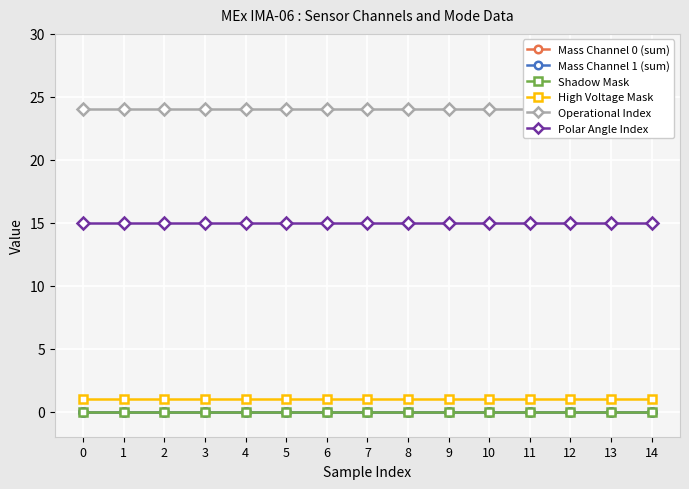

Reading left to right, extract all data points from this chart.

Mass Channel 0 (sum): 0=0	1=0	2=0	3=0	4=0	5=0	6=0	7=0	8=0	9=0	10=0	11=0	12=0	13=0	14=0
Mass Channel 1 (sum): 0=0	1=0	2=0	3=0	4=0	5=0	6=0	7=0	8=0	9=0	10=0	11=0	12=0	13=0	14=0
Shadow Mask: 0=0	1=0	2=0	3=0	4=0	5=0	6=0	7=0	8=0	9=0	10=0	11=0	12=0	13=0	14=0
High Voltage Mask: 0=1	1=1	2=1	3=1	4=1	5=1	6=1	7=1	8=1	9=1	10=1	11=1	12=1	13=1	14=1
Operational Index: 0=24	1=24	2=24	3=24	4=24	5=24	6=24	7=24	8=24	9=24	10=24	11=24	12=24	13=24	14=24
Polar Angle Index: 0=15	1=15	2=15	3=15	4=15	5=15	6=15	7=15	8=15	9=15	10=15	11=15	12=15	13=15	14=15